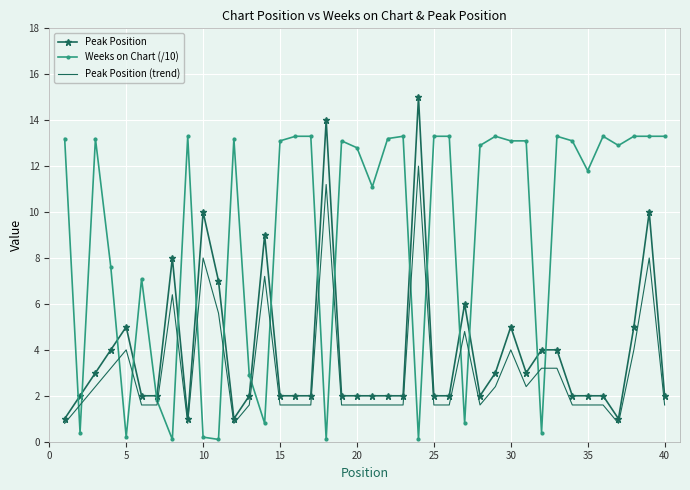

What are all the series names shown in the legend?

Peak Position, Weeks on Chart (/10), Peak Position (trend)